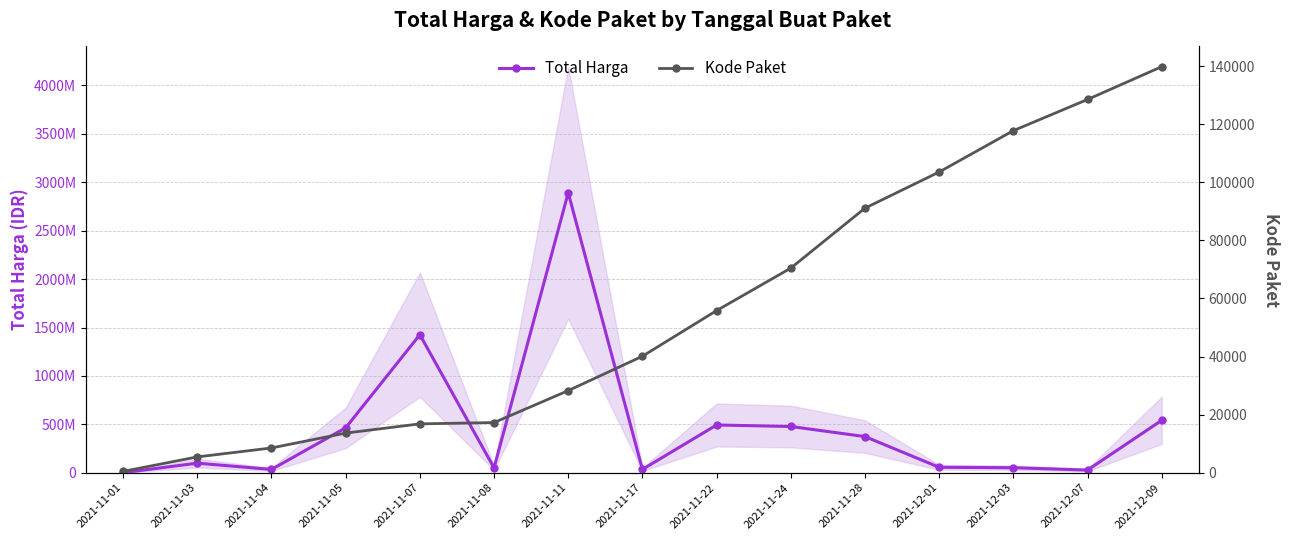

At which category is the sum across all series the highest?

2021-11-11